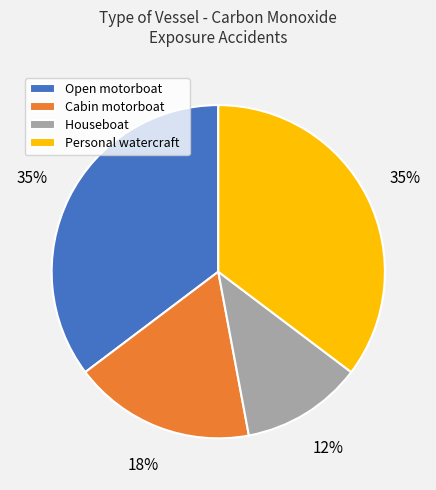

To the nearest percent, what is the combined percentage of Cabin motorboat and Open motorboat?

53%